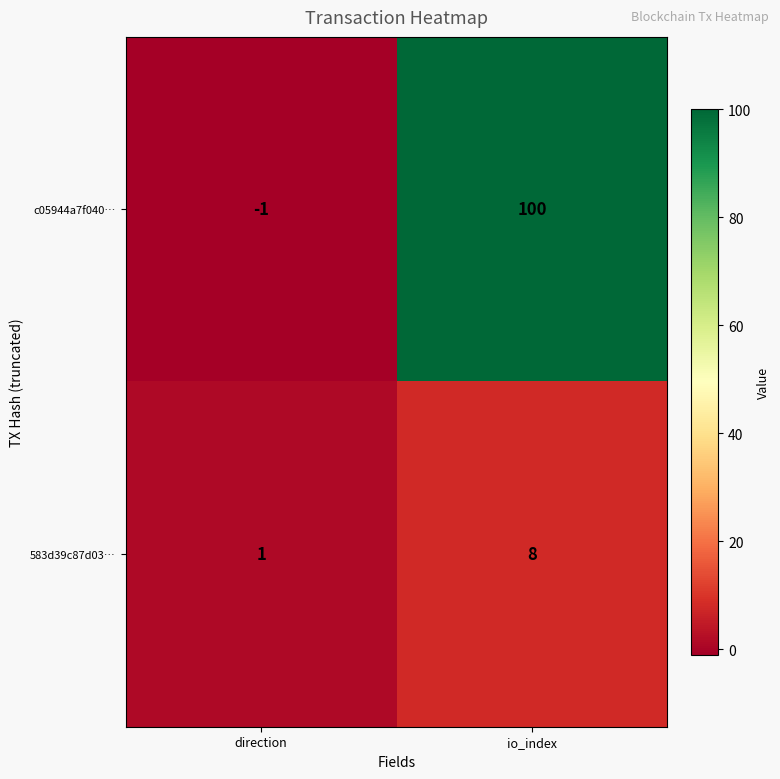

Reading left to right, what are all the values shown in this chart?

c05944a7f040…: -1	100
583d39c87d03…: 1	8